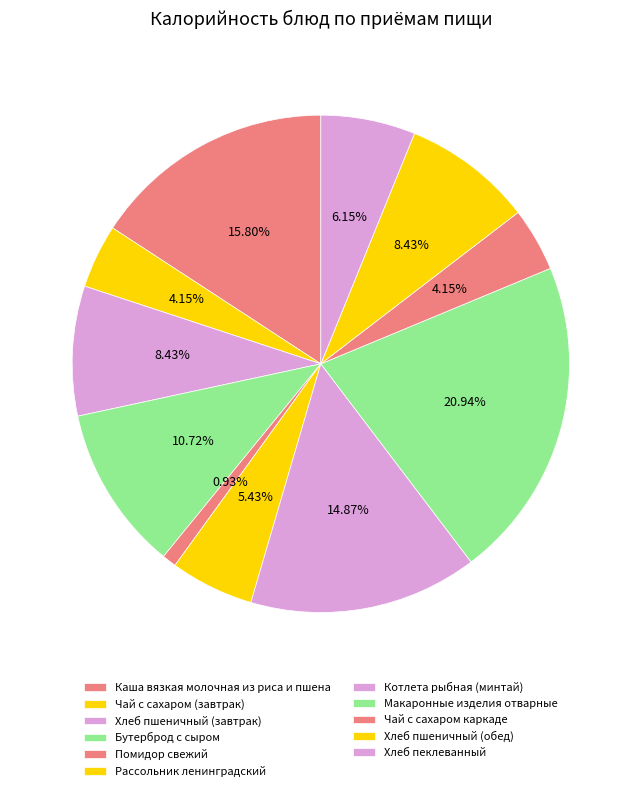

How many segments does this pie chart have?

11